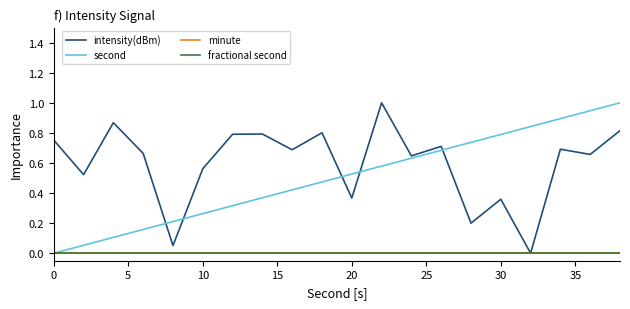

Does the chart display data point markers on the line(s)?

No